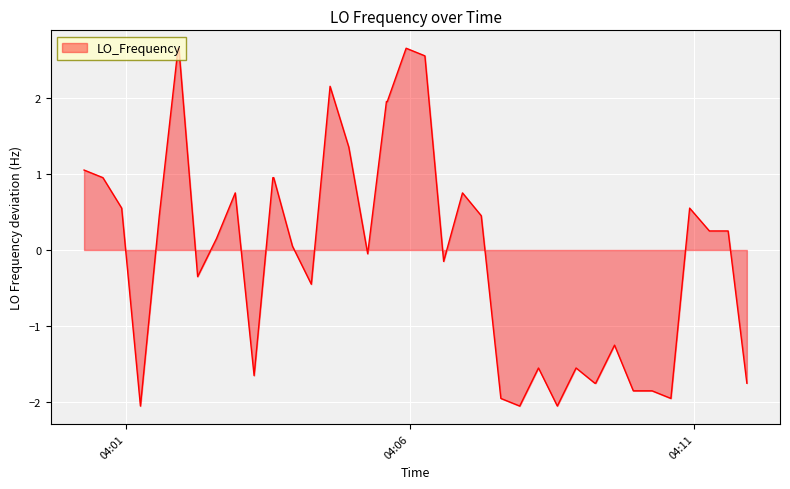

How many lines are shown in the chart?

1